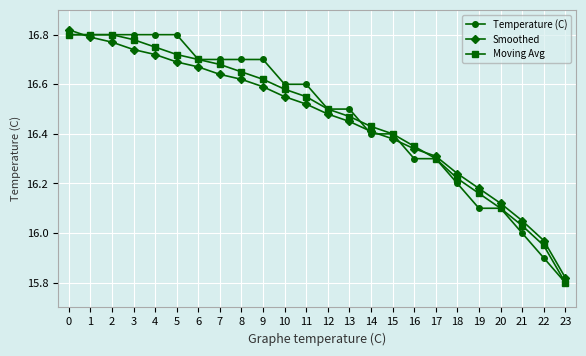

What is the total value across all series at 18?

48.7